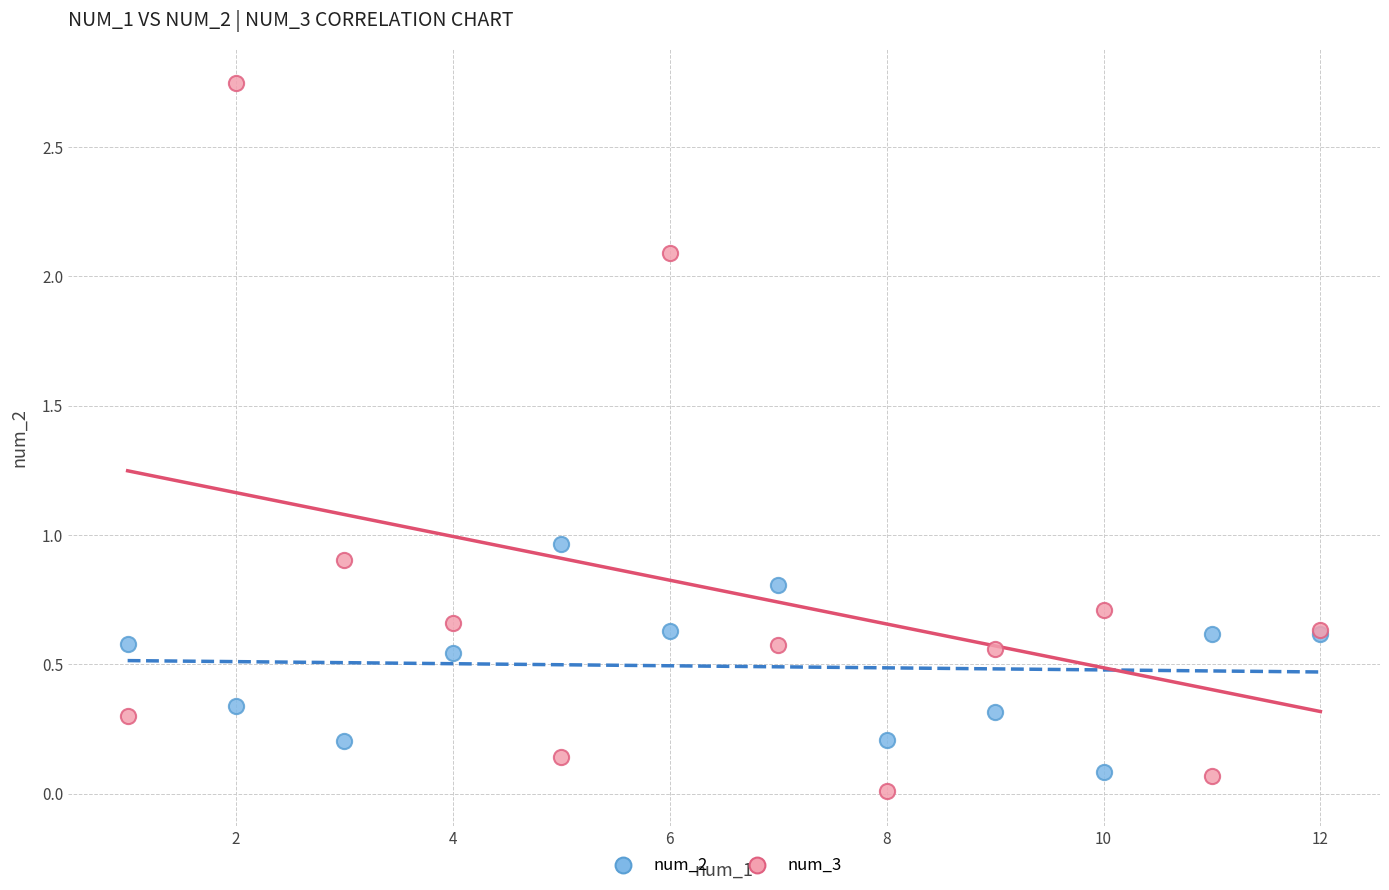

What is the X range (max minus min) for the scatter plot?

11.0